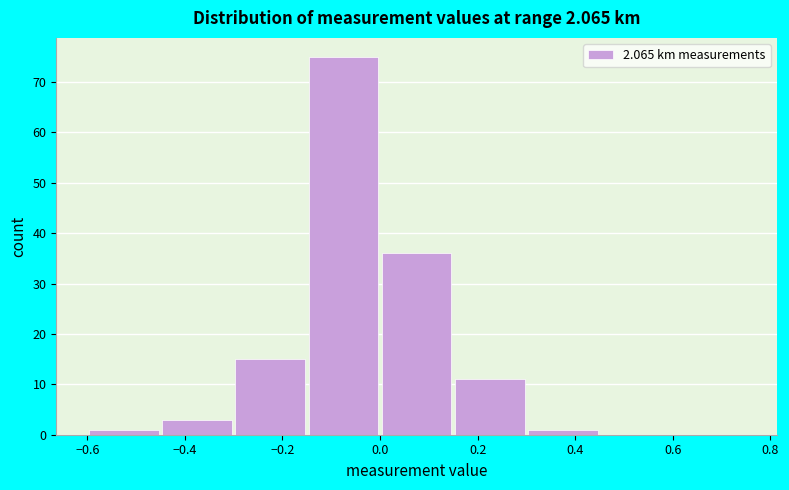

Over which range of the x-axis is the bar tallest?

-0.15 to 0.00